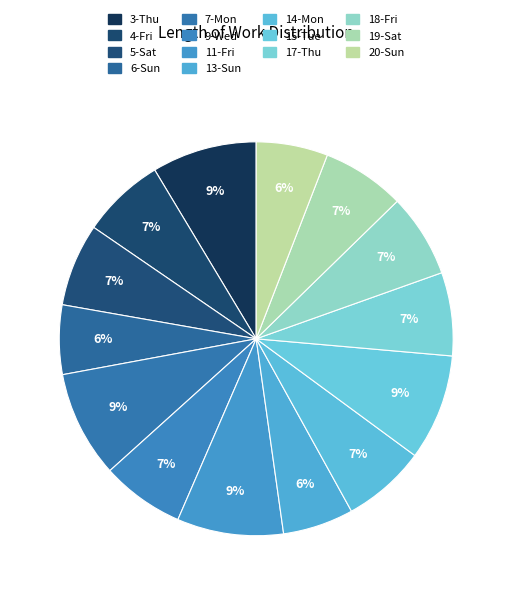

The 3-Thu slice represents 9% of the pie. True or false?

True